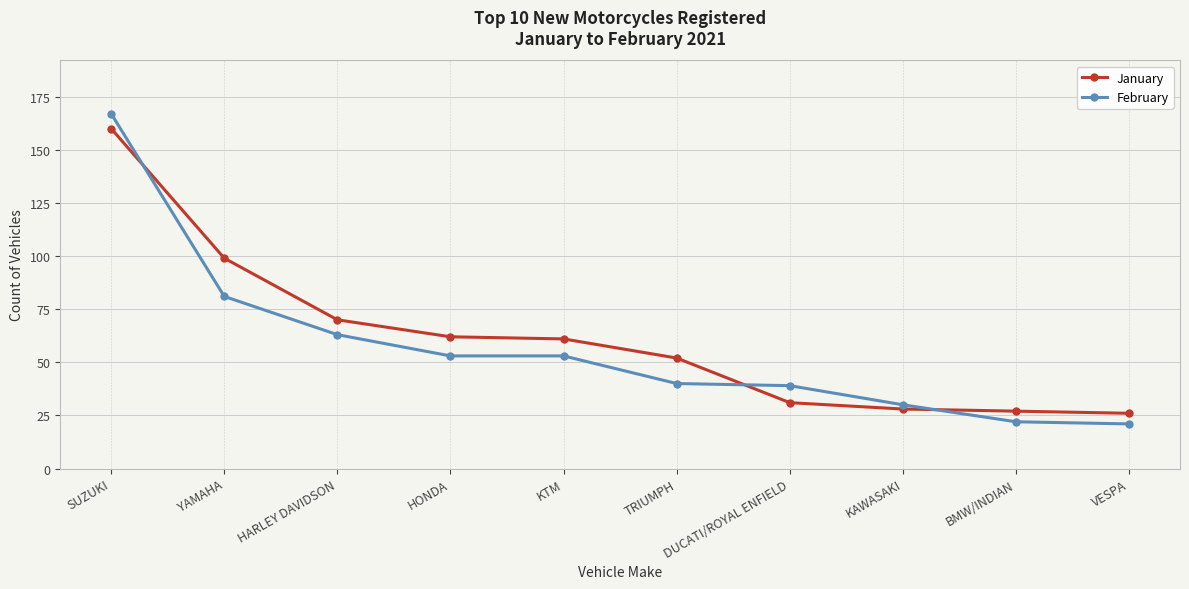

True or false: January and February intersect in this chart.

True